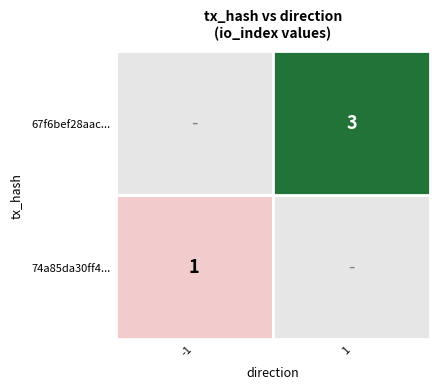

Which series has the widest spread of values?

74a85da30ff4f9271e20991b777f658a3d4cac0